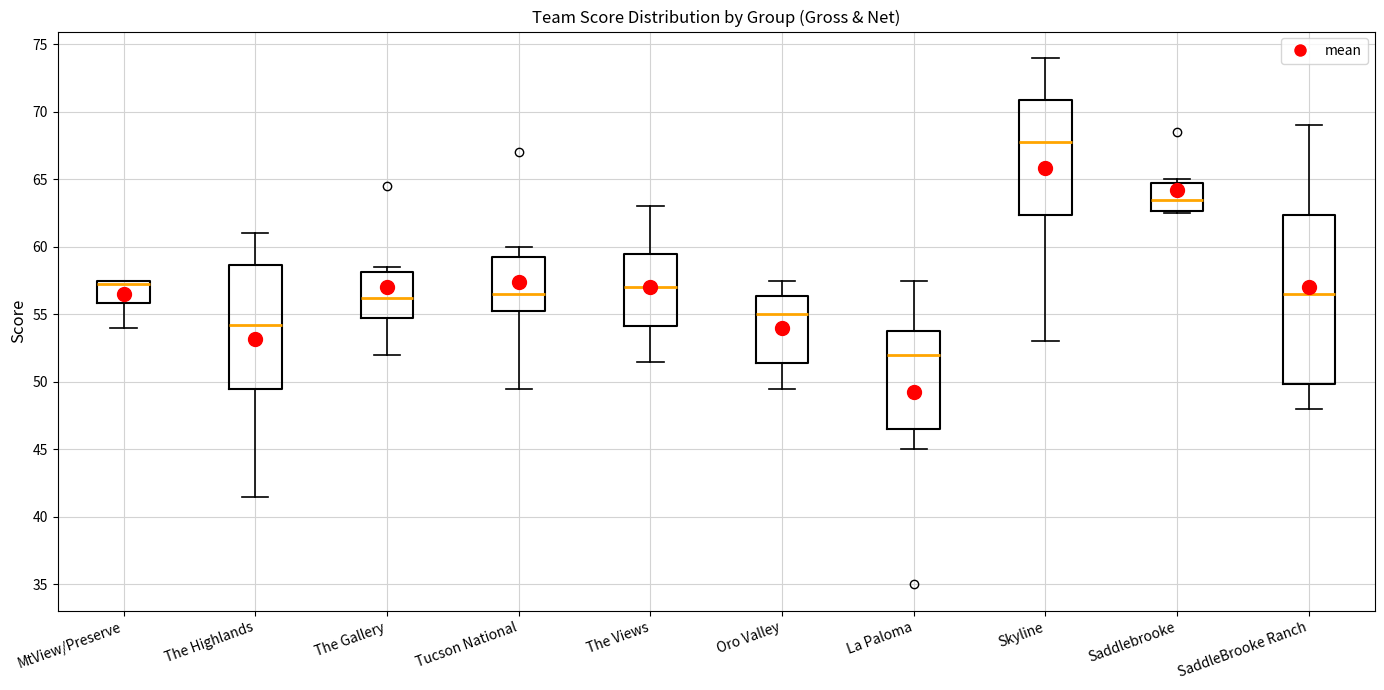

Which box is the tallest, from its lower edge to its upper edge?

SaddleBrooke Ranch